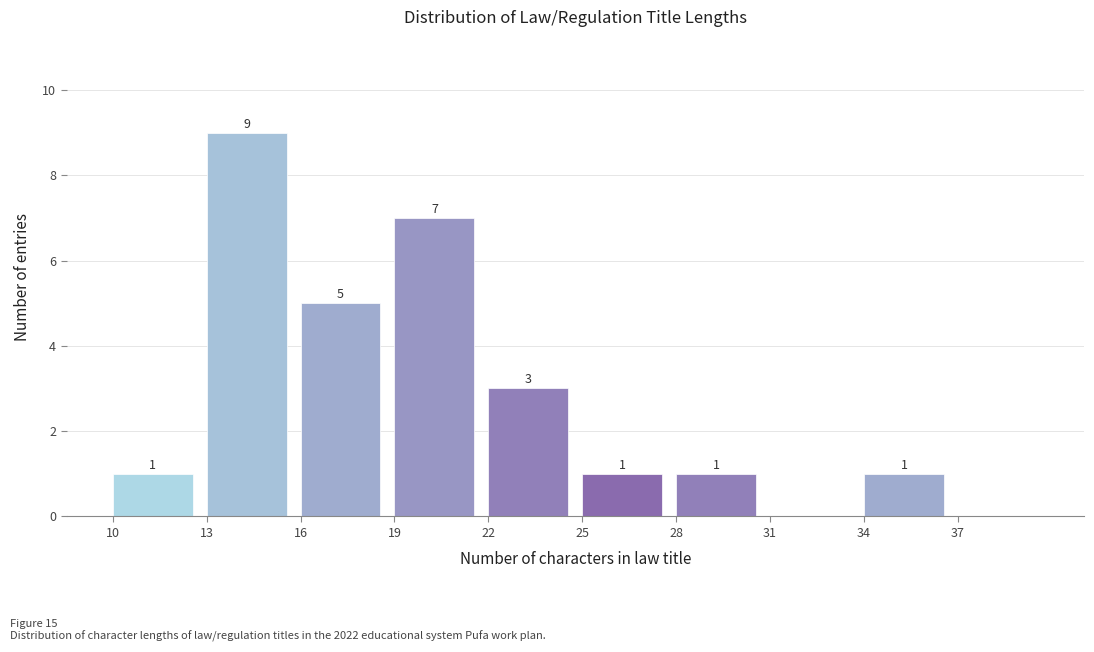

Which range on the x-axis has the tallest bar?

13 to 16